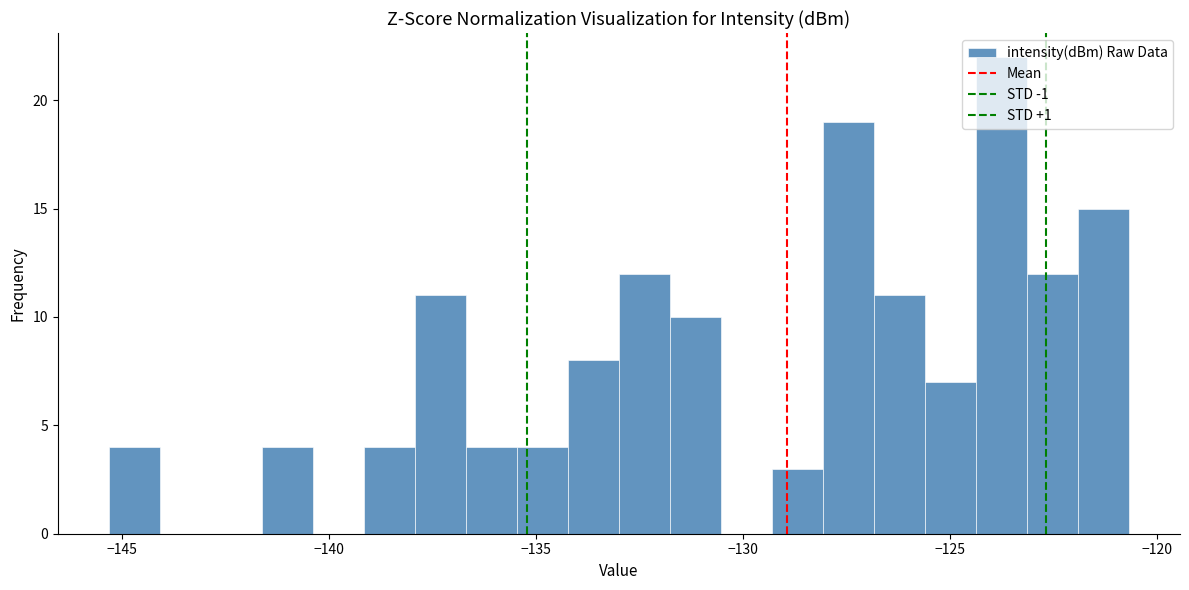

Around what value on the x-axis is the tallest bar? Give the approximate position of its centre, as read against the axis.

-123.5